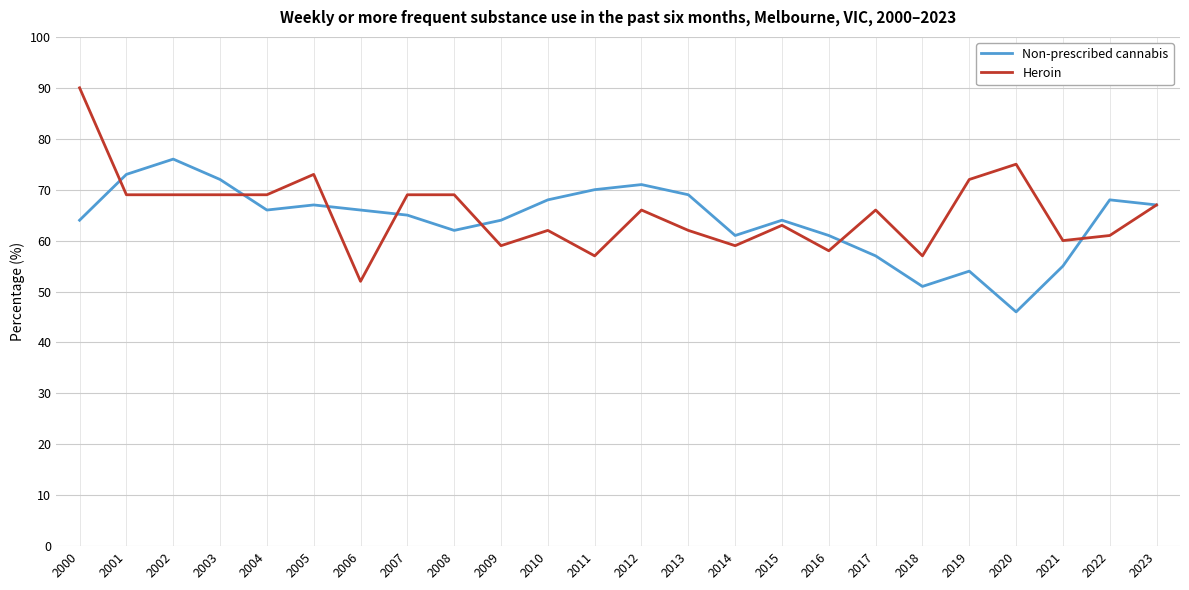

What is the difference between the maximum and minimum values in the Heroin series?

38